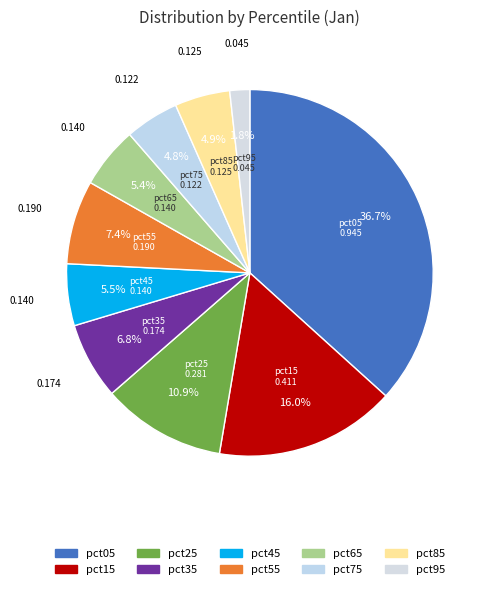

How many slices are in this pie chart?

10